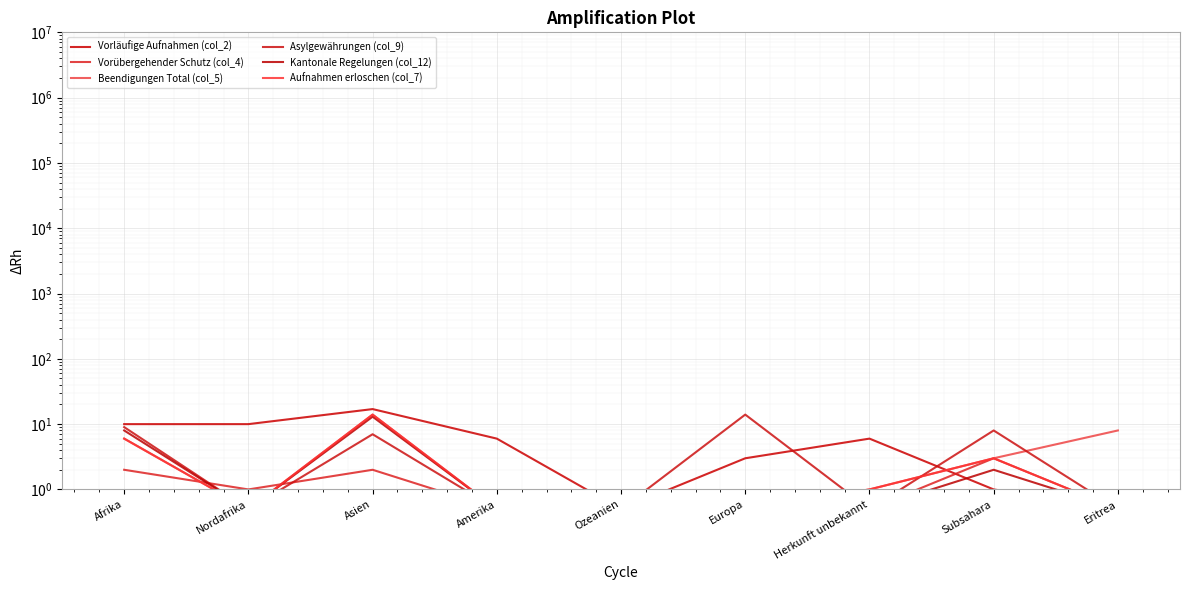

What is the spread (max minus min) of values at Afrika?

8.0